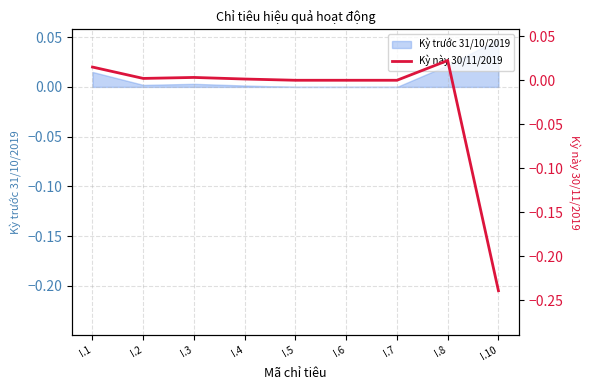

Reading left to right, what are all the values shown in this chart?

0.0	0.0	0.0	0.0	0.0	0.0	0.0	0.0	-0.2